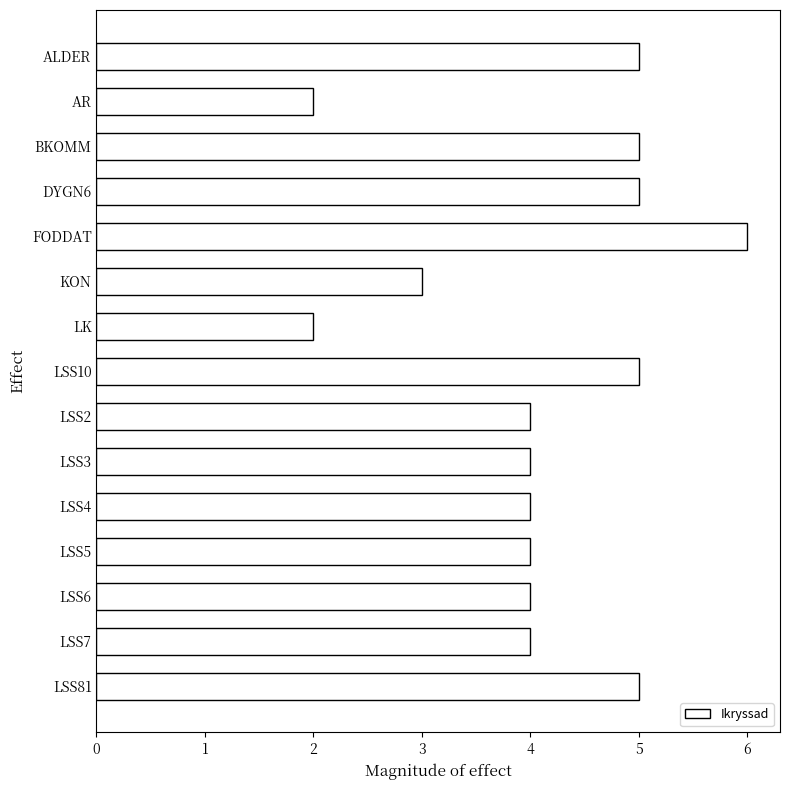

Reading bottom to top, extract all data points from this chart.

LSS81=5	LSS7=4	LSS6=4	LSS5=4	LSS4=4	LSS3=4	LSS2=4	LSS10=5	LK=2	KON=3	FODDAT=6	DYGN6=5	BKOMM=5	AR=2	ALDER=5